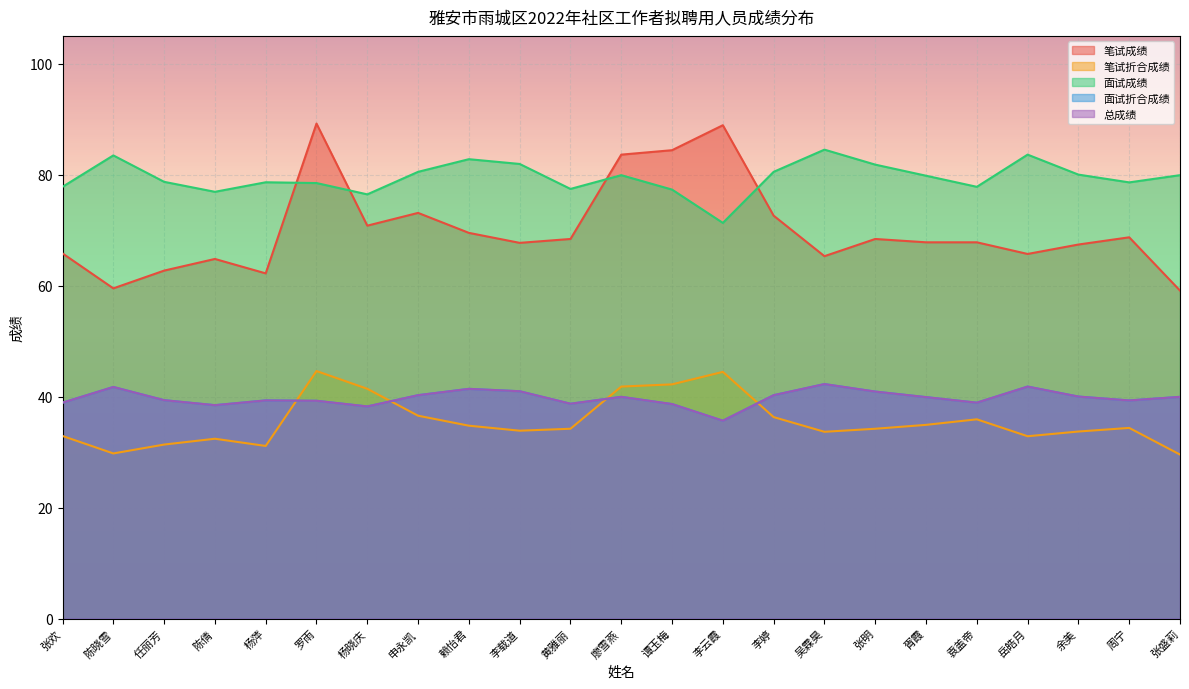

At which category does 总成绩 reach its first local peak?

陈晓雪